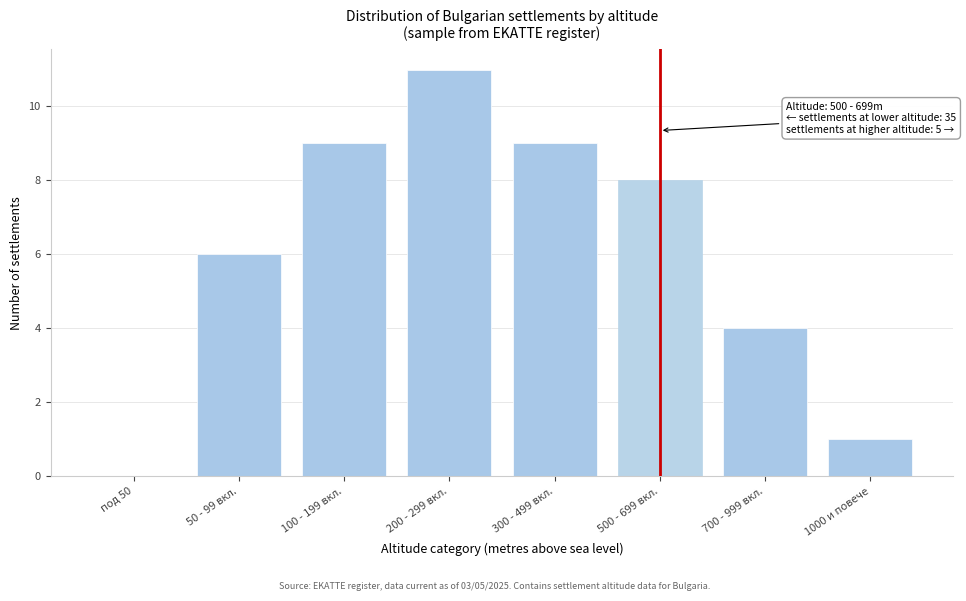

Reading right to left, extract all data points from this chart.

1000 и повече=1	700 - 999 вкл.=4	500 - 699 вкл.=8	300 - 499 вкл.=9	200 - 299 вкл.=11	100 - 199 вкл.=9	50 - 99 вкл.=6	под 50=0